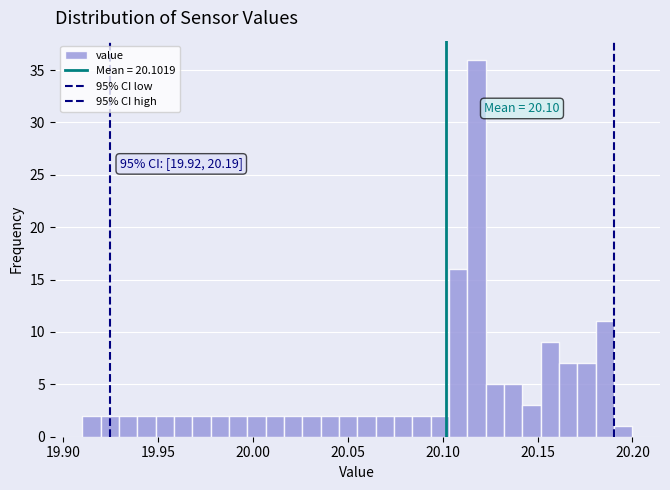

Around what value on the x-axis is the tallest bar? Give the approximate position of its centre, as read against the axis.

20.120